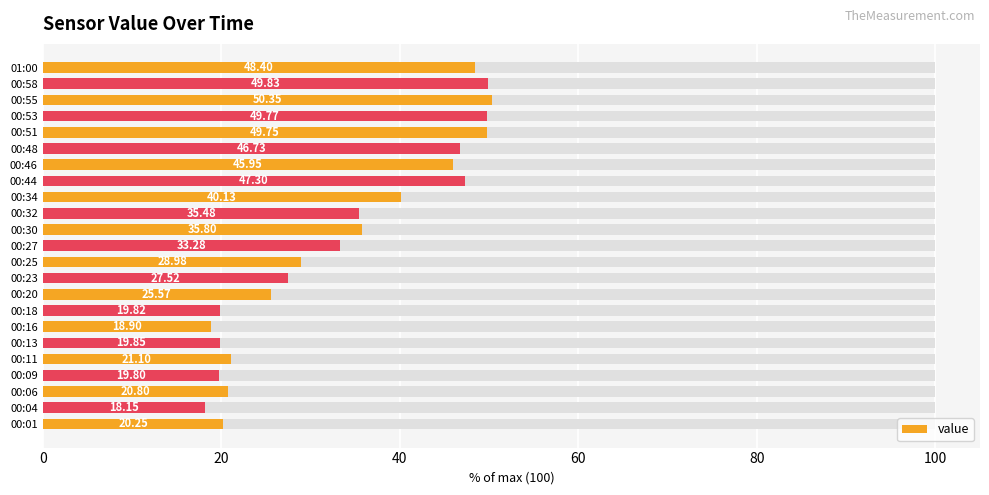

What is the maximum value shown in the chart?

50.4